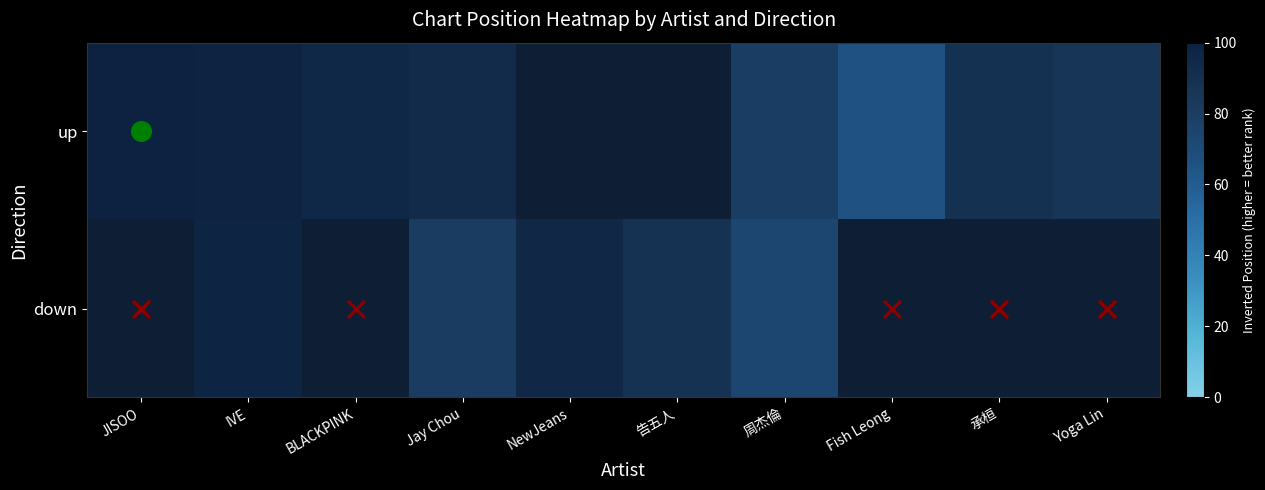

The up series shows 80.0 at 周杰倫. True or false?

True